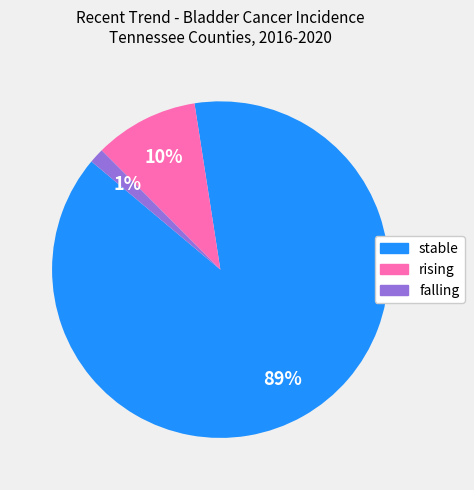

To the nearest percent, what is the difference between the falling and rising slice percentages?

9%